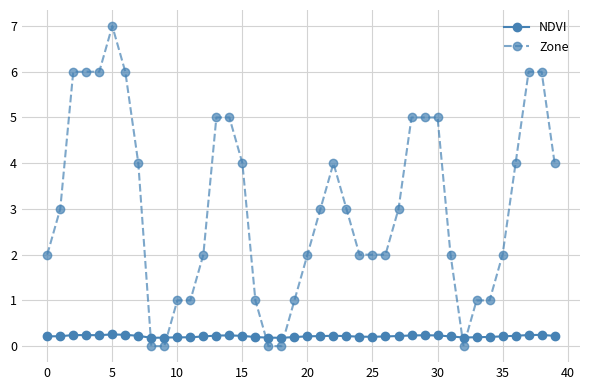

Which series has the largest range (max minus min)?

Zone